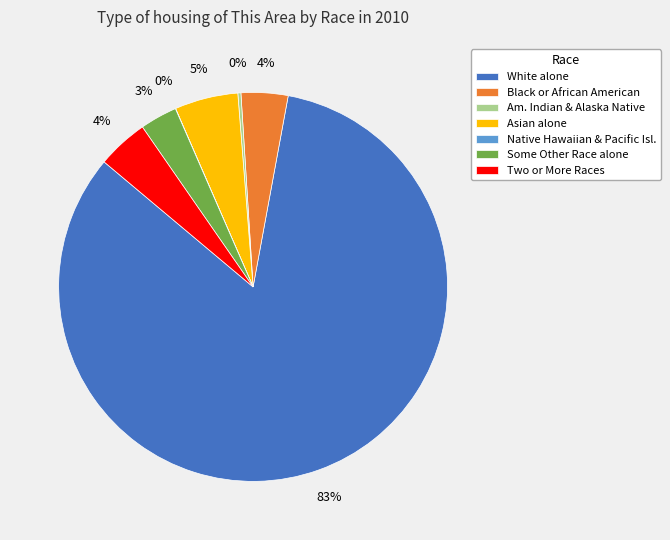

True or false: Some Other Race alone accounts for 3% of the total.

True